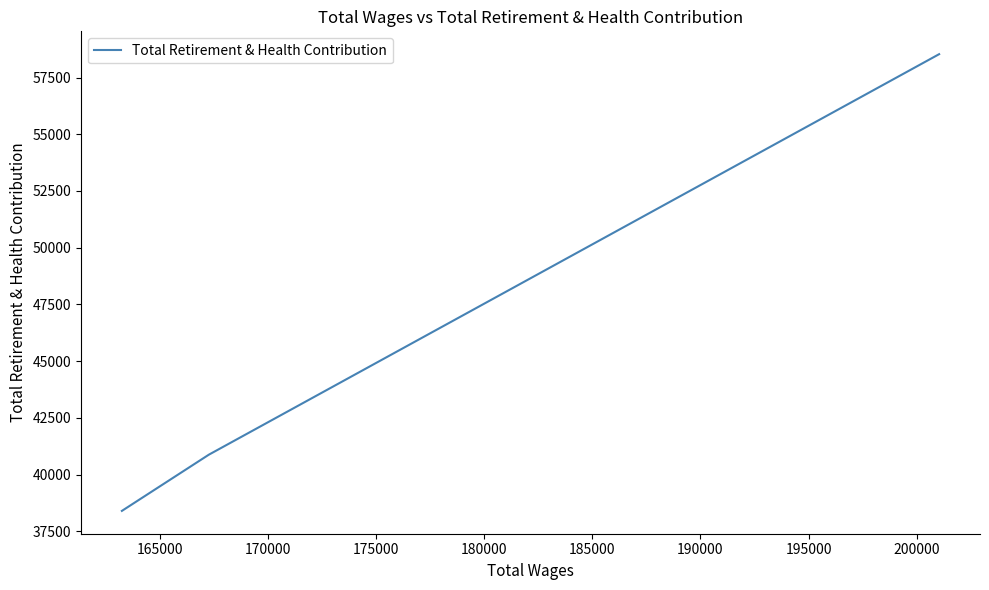

How many values exceed 40880?

1